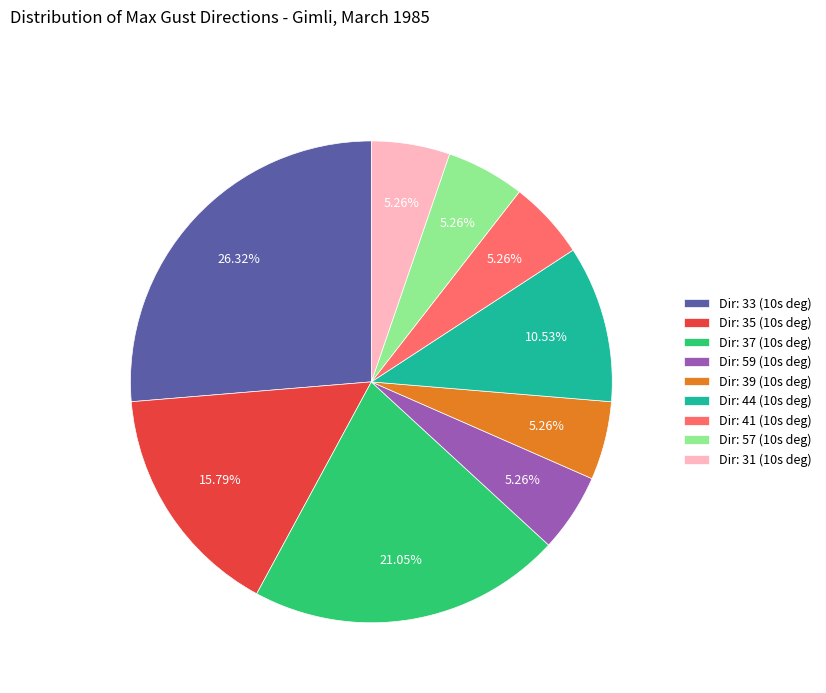

Is there any slice that represents more than half of the pie?

No